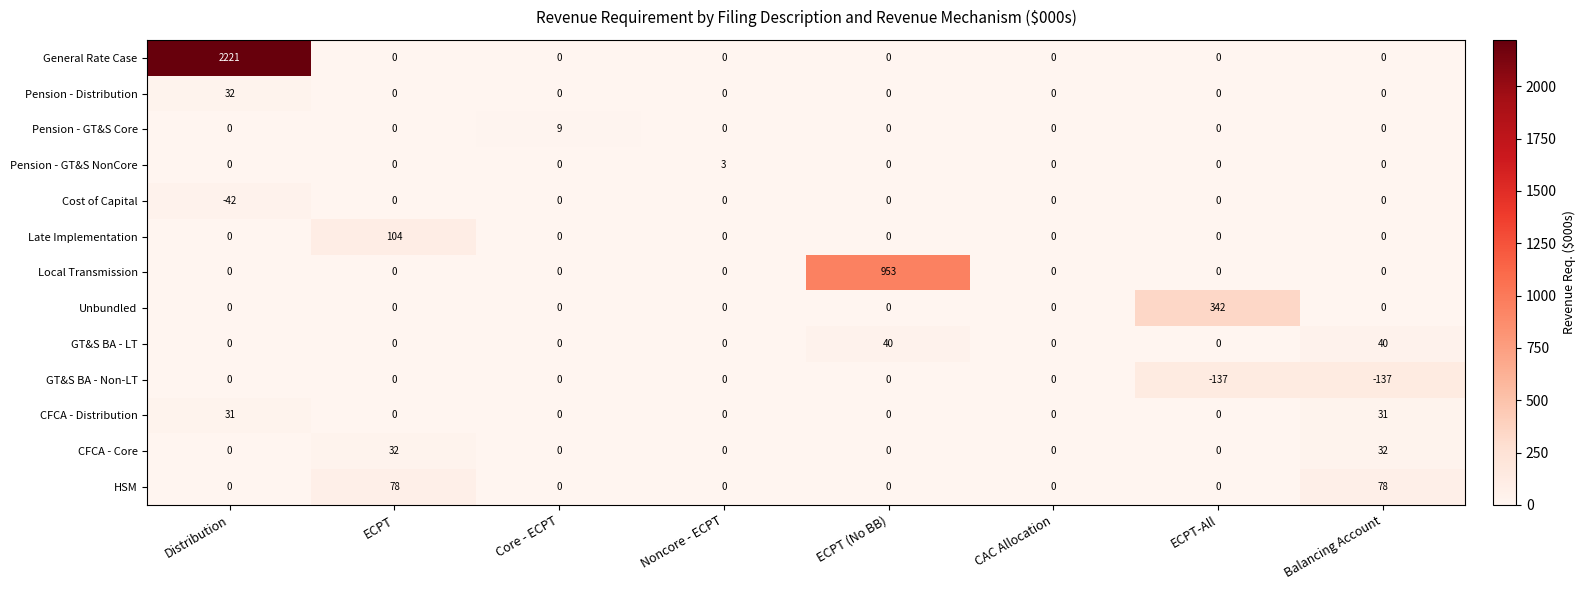

The value of Unbundled at Balancing Account is 221. True or false?

False